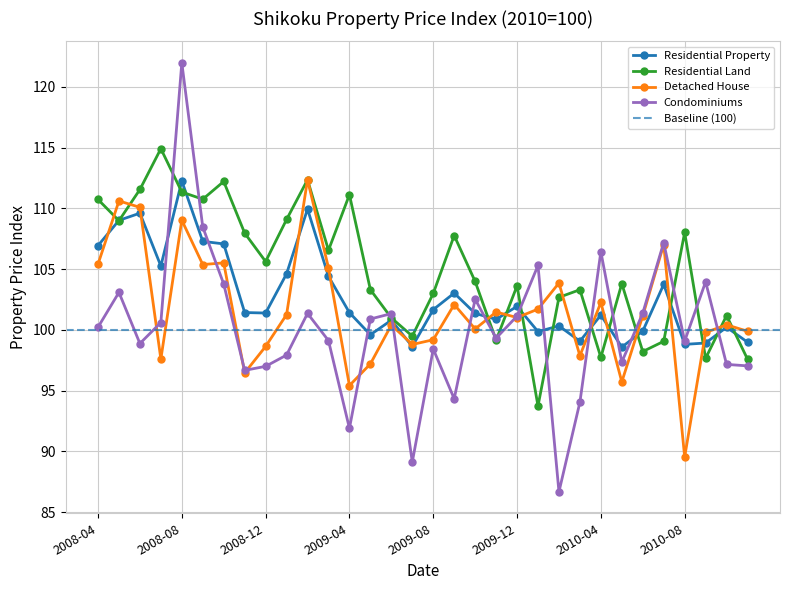

What is the label of the 20th point from the right?

2009-04